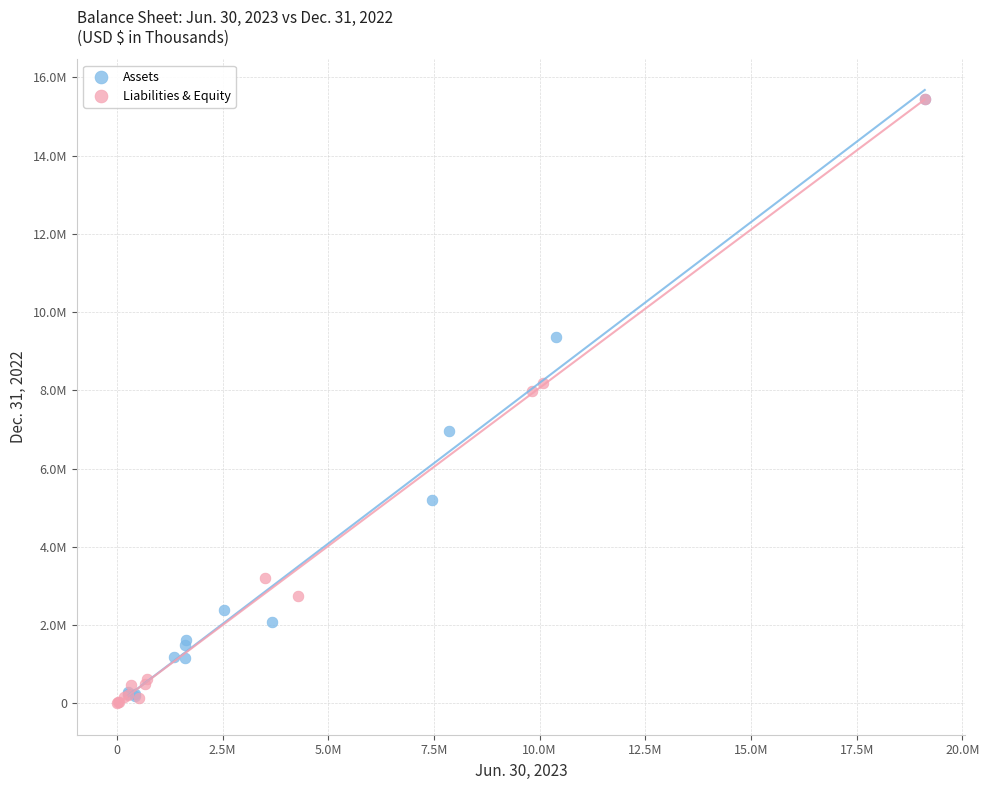

What are all the series names shown in the legend?

Assets, Liabilities & Equity